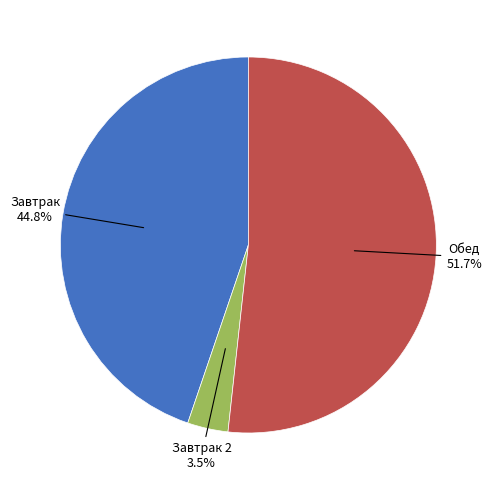

Is Обед the majority of the pie?

Yes